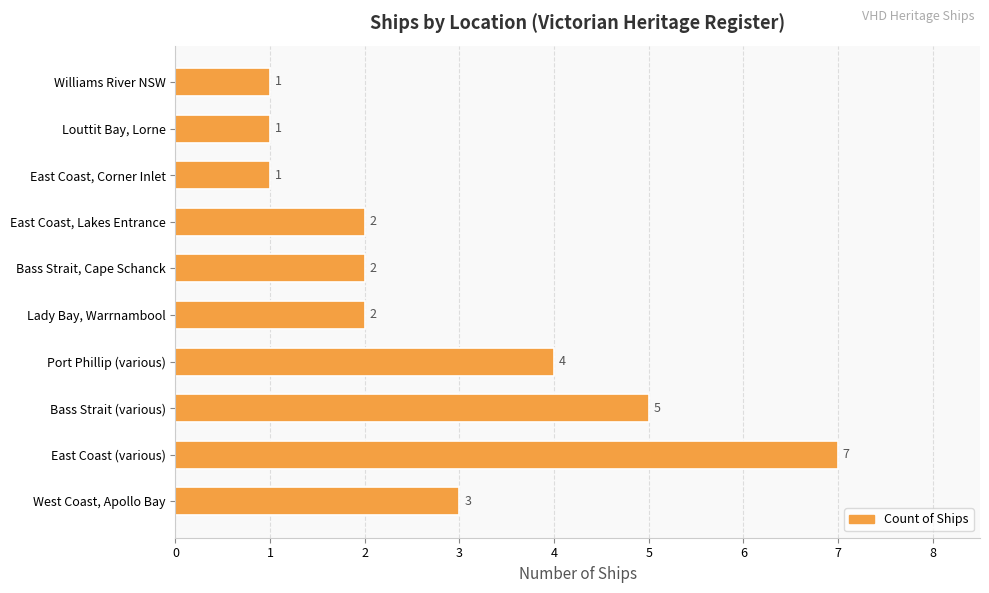

The chart shows a value of 5 at West Coast, Apollo Bay. True or false?

False